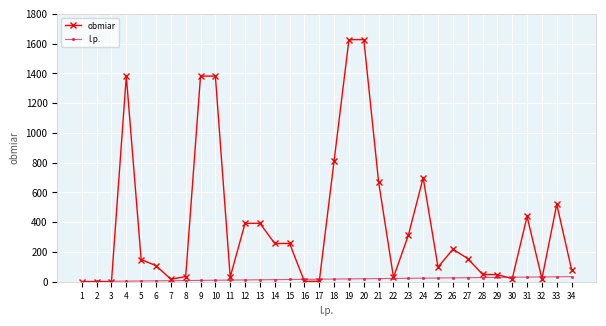

What is the value of the l.p. point at the 10th from the left?

10.0